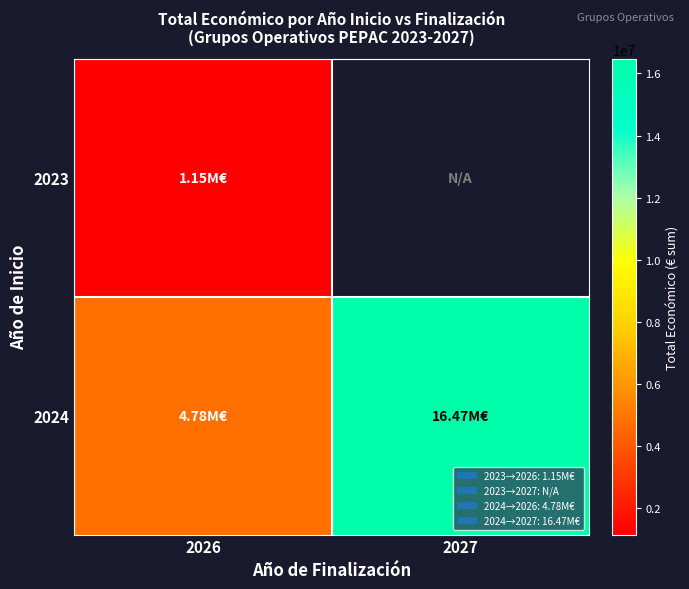

The 2024 series shows 7230132.8 at 2026. True or false?

False